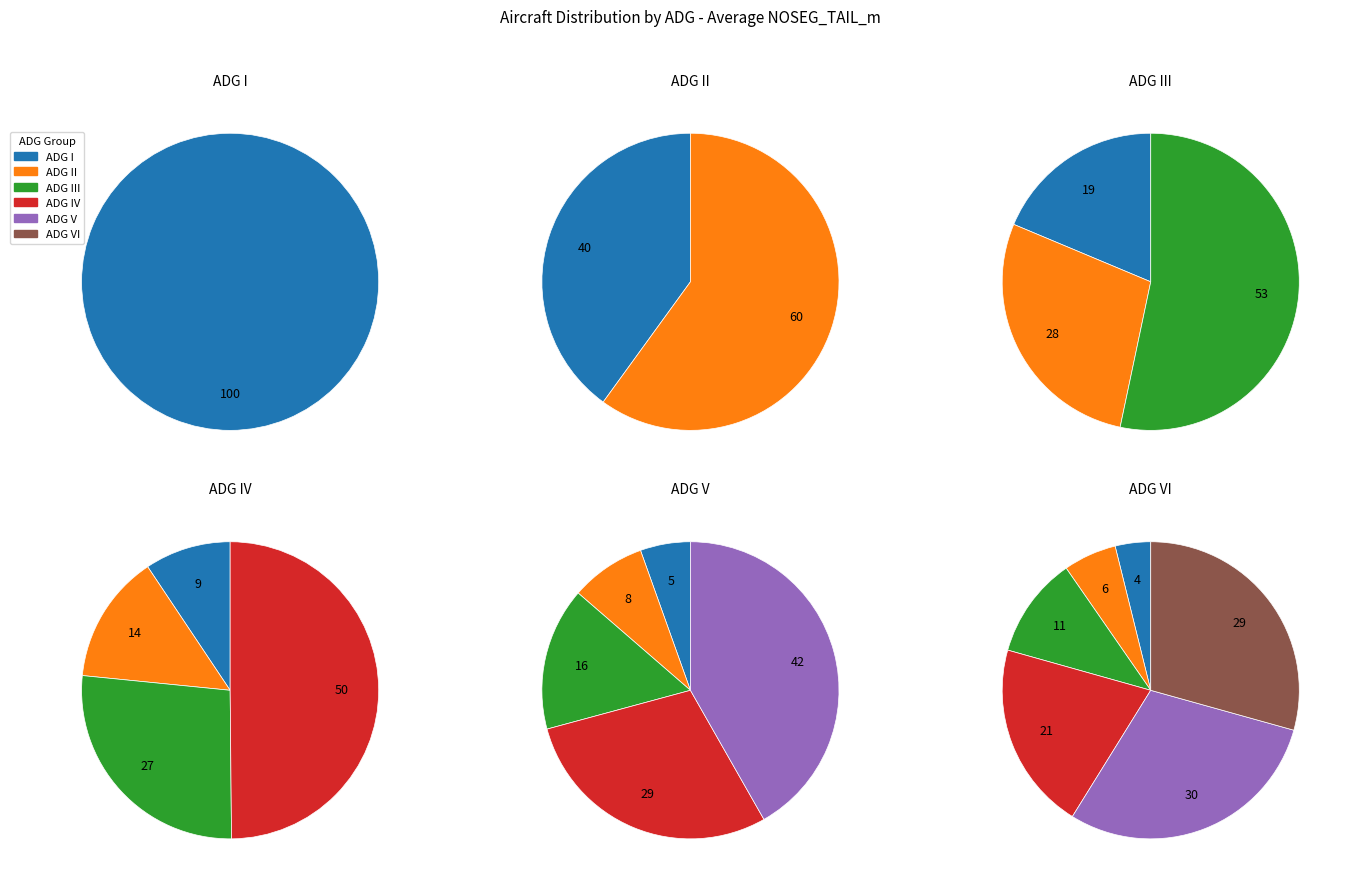

Combined, do IV and III account for over 50%?

No